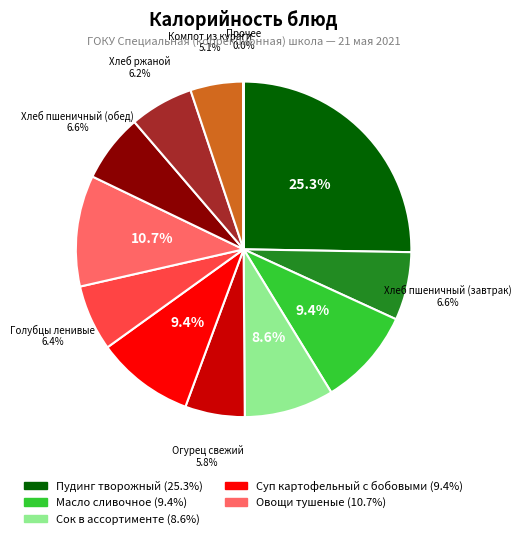

Does any single category account for the majority?

No